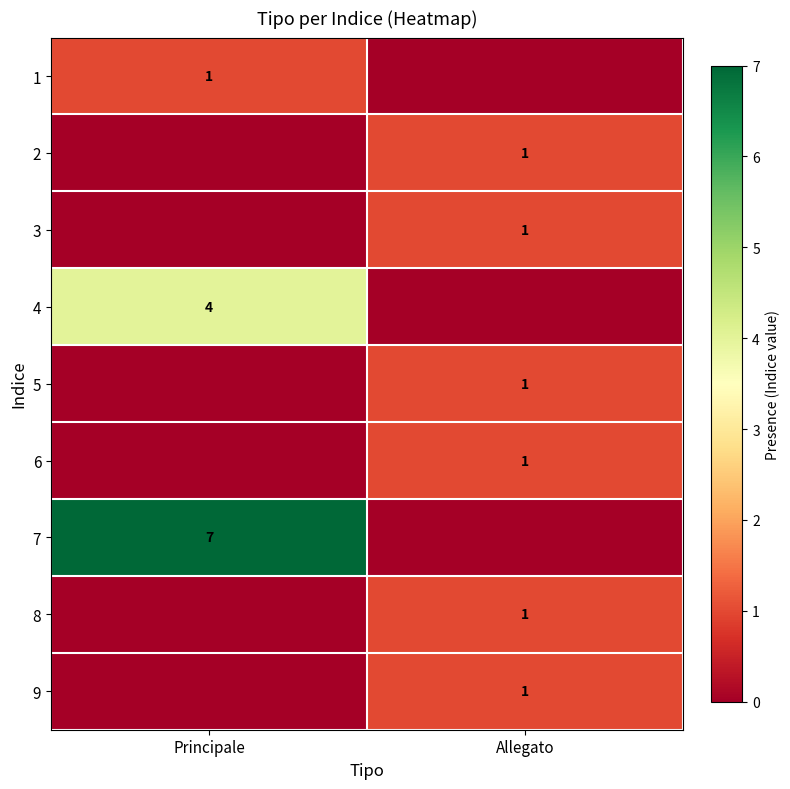

True or false: 6 has a value of 1 at Allegato.

True